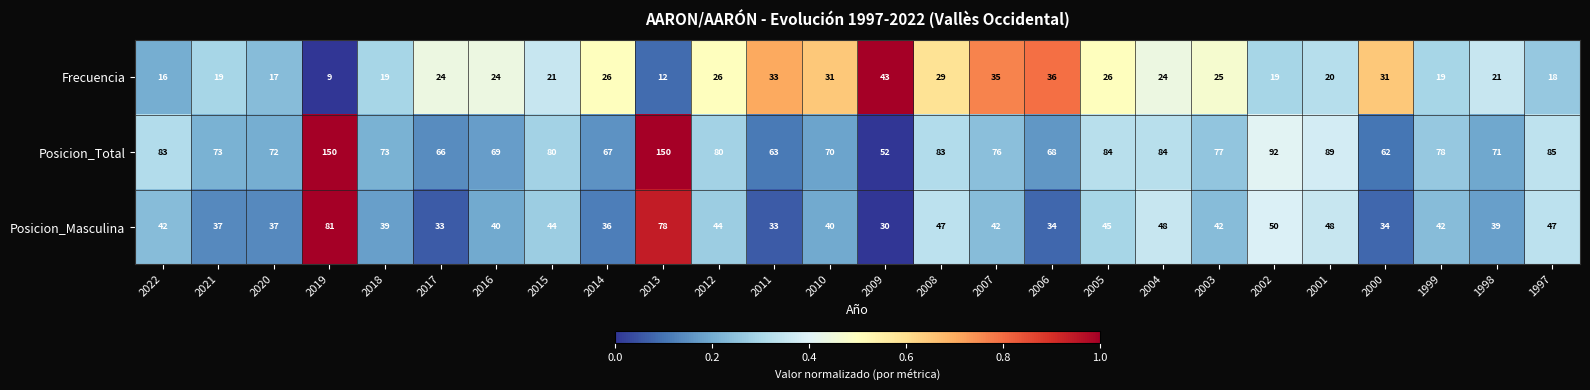

Is it true that Posicion_Masculina equals 53 at 2017?

False